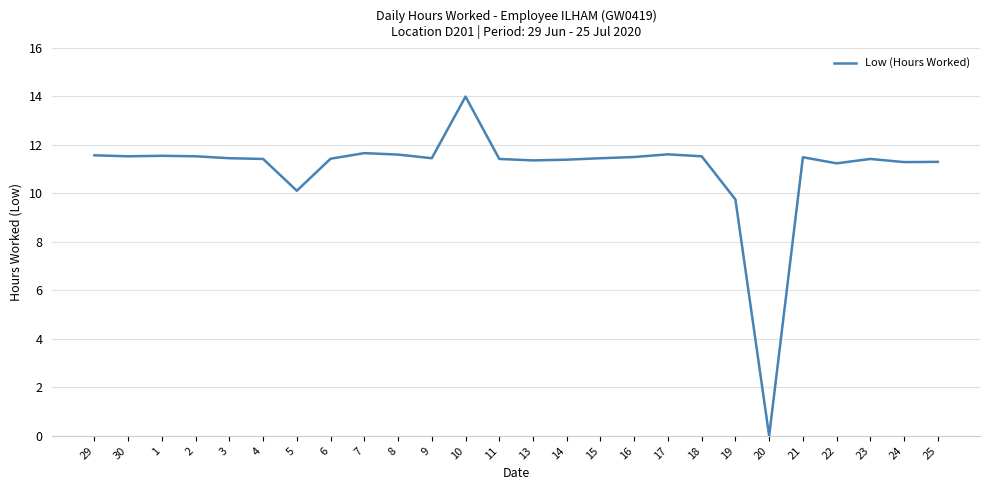

What position from the left is 23?

24